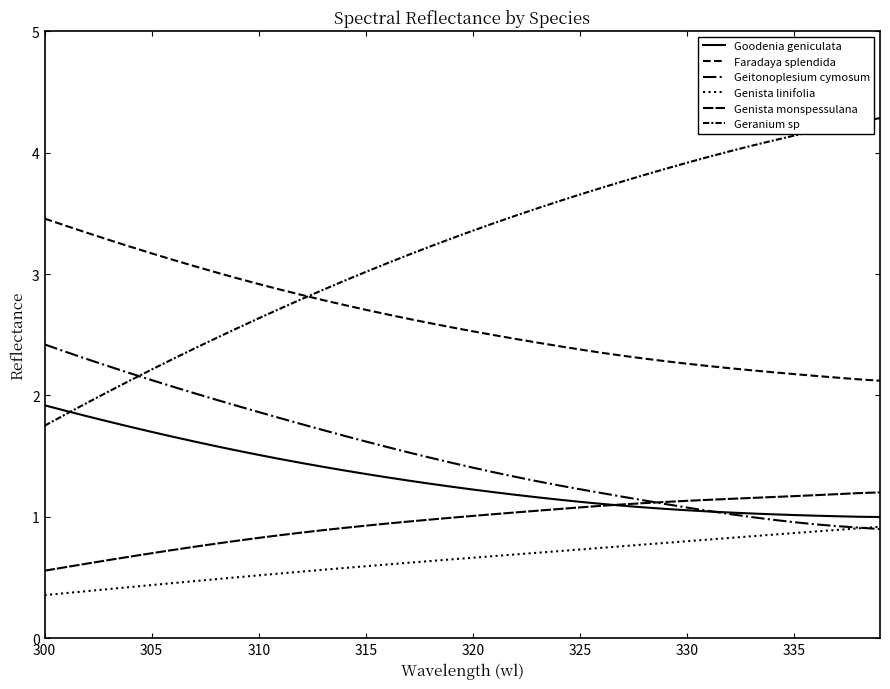

Reading left to right, what are all the values shown in this chart?

Goodenia geniculata: 1.9	1.9	1.8	1.8	1.7	1.7	1.7	1.6	1.6	1.5	1.5	1.5	1.4	1.4	1.4	1.4	1.3	1.3	1.3	1.2	1.2	1.2	1.2	1.2	1.1	1.1	1.1	1.1	1.1	1.1	1.1	1.0	1.0	1.0	1.0	1.0	1.0	1.0	1.0	1.0
Faradaya splendida: 3.5	3.4	3.3	3.3	3.2	3.2	3.1	3.1	3.0	3.0	2.9	2.9	2.8	2.8	2.7	2.7	2.7	2.6	2.6	2.6	2.5	2.5	2.5	2.4	2.4	2.4	2.4	2.3	2.3	2.3	2.3	2.2	2.2	2.2	2.2	2.2	2.2	2.1	2.1	2.1
Geitonoplesium cymosum: 2.4	2.4	2.3	2.2	2.2	2.1	2.1	2.0	2.0	1.9	1.9	1.8	1.8	1.7	1.7	1.6	1.6	1.5	1.5	1.4	1.4	1.4	1.3	1.3	1.3	1.2	1.2	1.2	1.1	1.1	1.1	1.0	1.0	1.0	1.0	1.0	0.9	0.9	0.9	0.9
Genista linifolia: 0.4	0.4	0.4	0.4	0.4	0.4	0.5	0.5	0.5	0.5	0.5	0.5	0.5	0.6	0.6	0.6	0.6	0.6	0.6	0.6	0.7	0.7	0.7	0.7	0.7	0.7	0.7	0.8	0.8	0.8	0.8	0.8	0.8	0.8	0.9	0.9	0.9	0.9	0.9	0.9
Genista monspessulana: 0.6	0.6	0.6	0.6	0.7	0.7	0.7	0.8	0.8	0.8	0.8	0.8	0.9	0.9	0.9	0.9	0.9	1.0	1.0	1.0	1.0	1.0	1.0	1.1	1.1	1.1	1.1	1.1	1.1	1.1	1.1	1.1	1.1	1.2	1.2	1.2	1.2	1.2	1.2	1.2
Geranium sp: 1.8	1.8	1.9	2.0	2.1	2.2	2.3	2.4	2.5	2.6	2.6	2.7	2.8	2.9	2.9	3.0	3.1	3.2	3.2	3.3	3.4	3.4	3.5	3.5	3.6	3.7	3.7	3.8	3.8	3.9	3.9	4.0	4.0	4.1	4.1	4.1	4.2	4.2	4.3	4.3